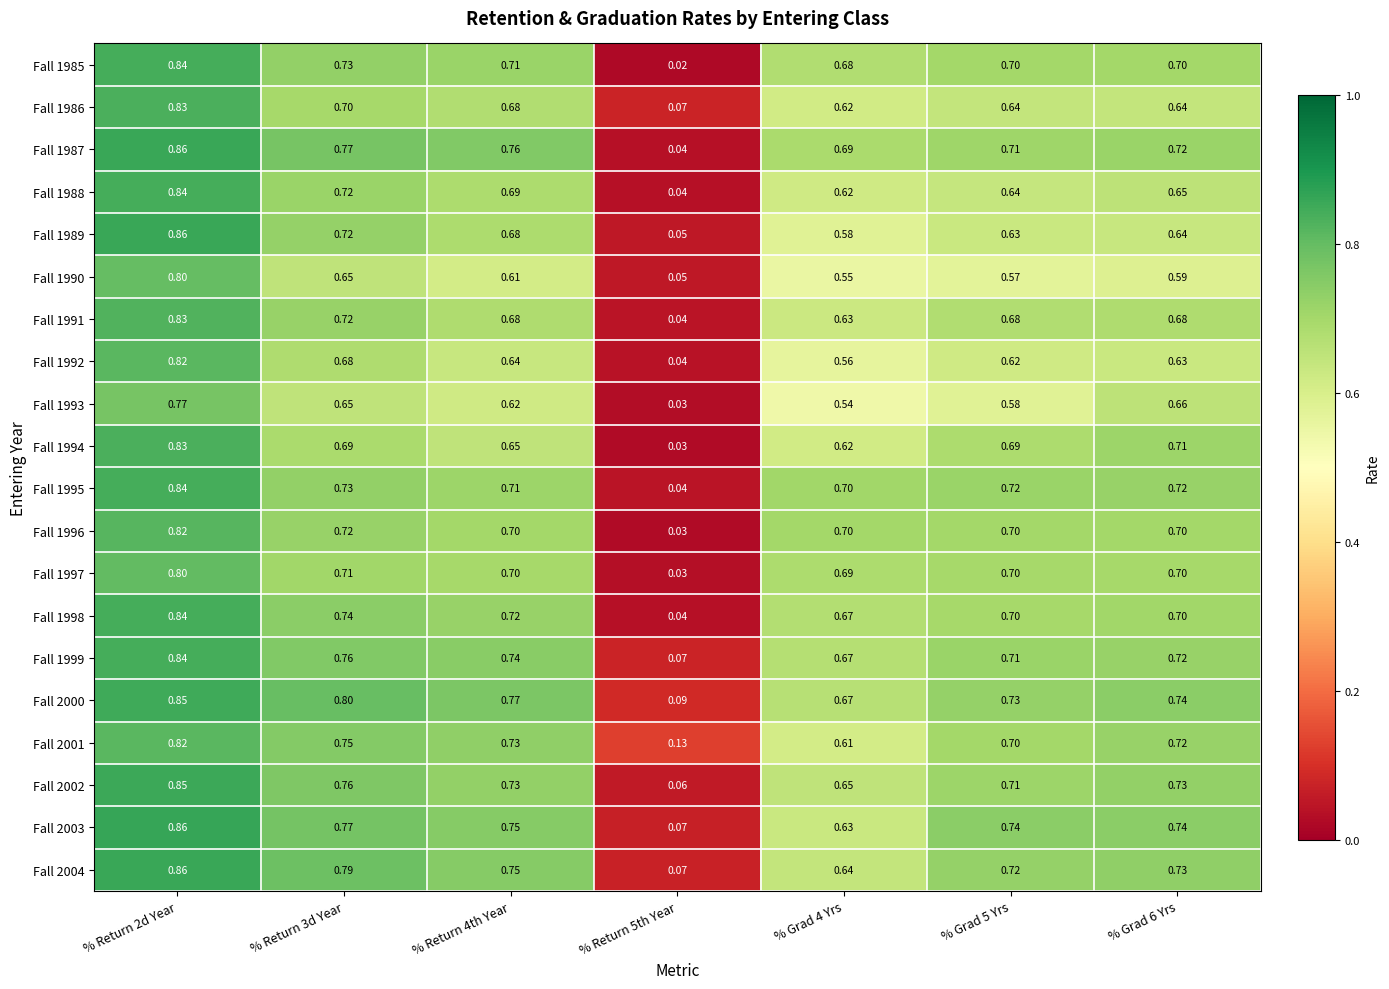

Is the value of Fall 1993 at % Return 2d Year greater than the value of Fall 1989 at % Grad 5 Yrs?

Yes